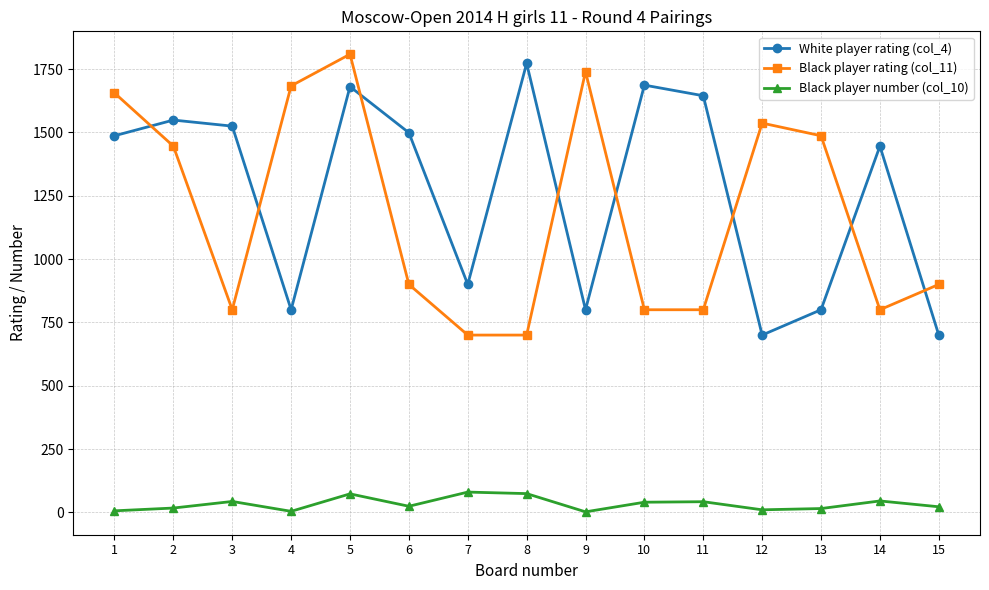

Does the chart have visible grid lines?

Yes